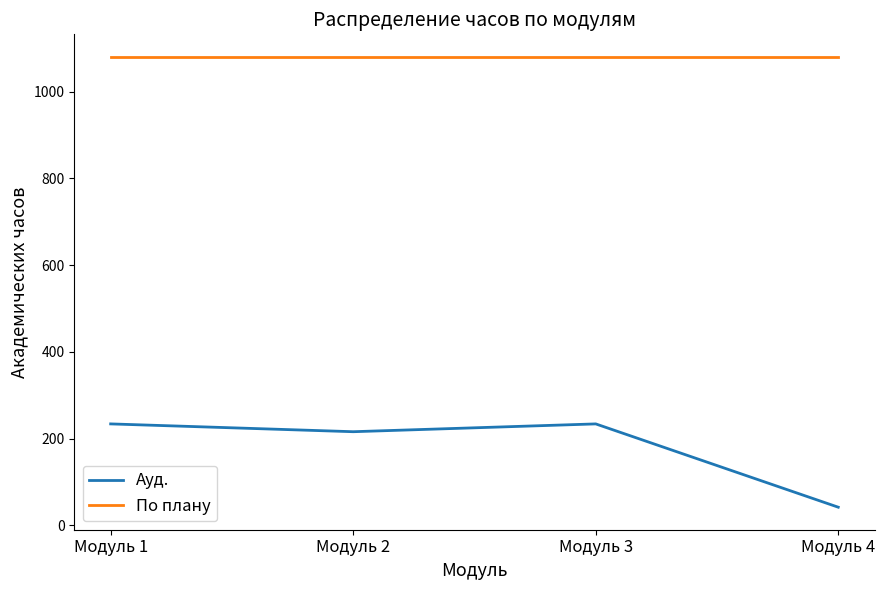

True or false: Ауд. has a value of 42 at Модуль 4.

True